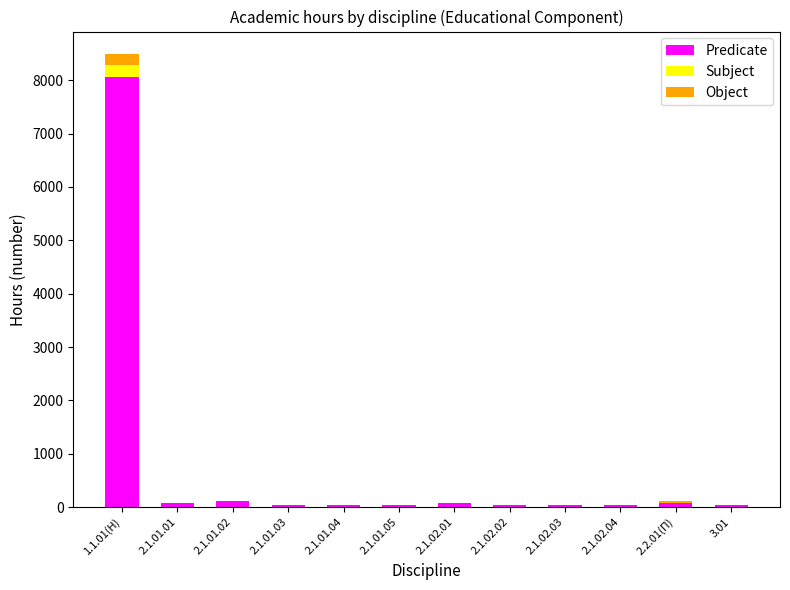

What is the sum of all Predicate values?

8640